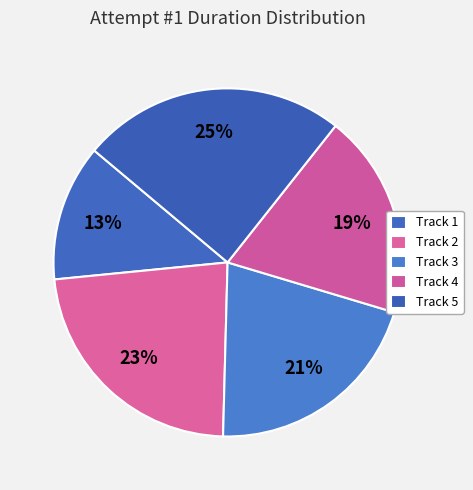

What percentage is the Track 1 slice, to the nearest percent?

13%